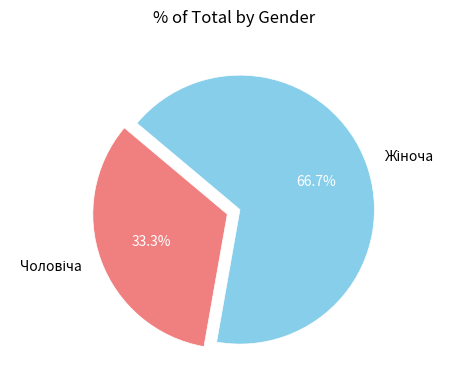

Is there any slice that represents more than half of the pie?

Yes